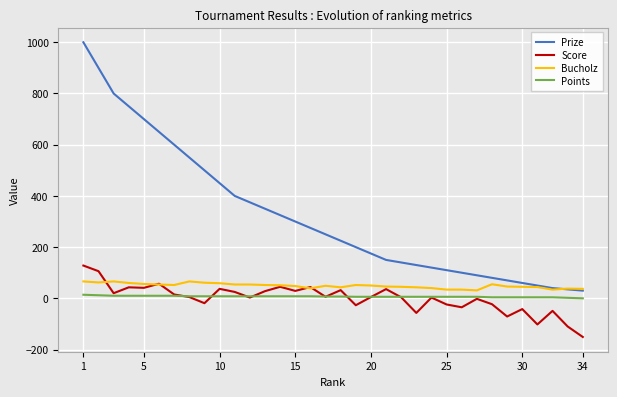

List the series in order of their peak value, lowest first.

Points, Bucholz, Score, Prize